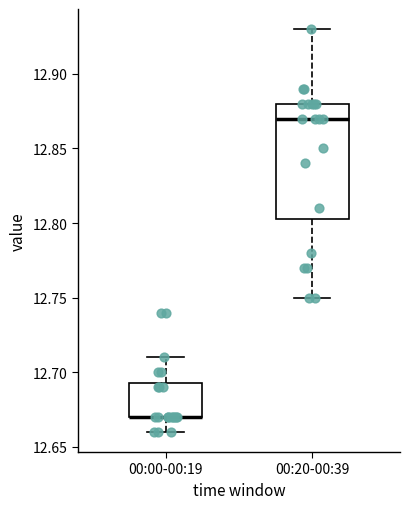

Which box is the tallest, from its lower edge to its upper edge?

00:20-00:39